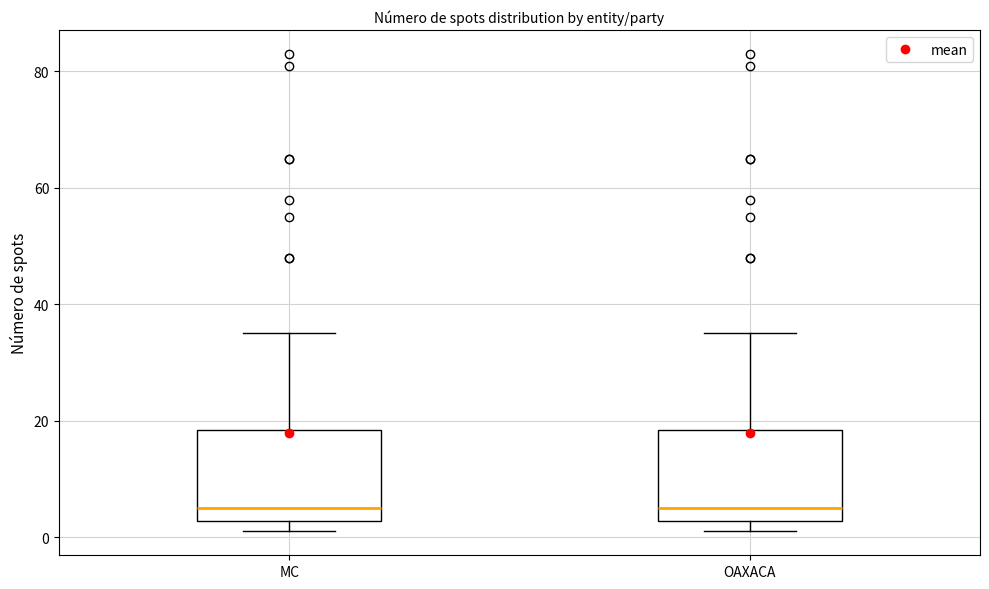

Where is the lower edge of the box for OAXACA on the y-axis? The values are not printed on the chart, so give them approximately, as read against the axis.

2